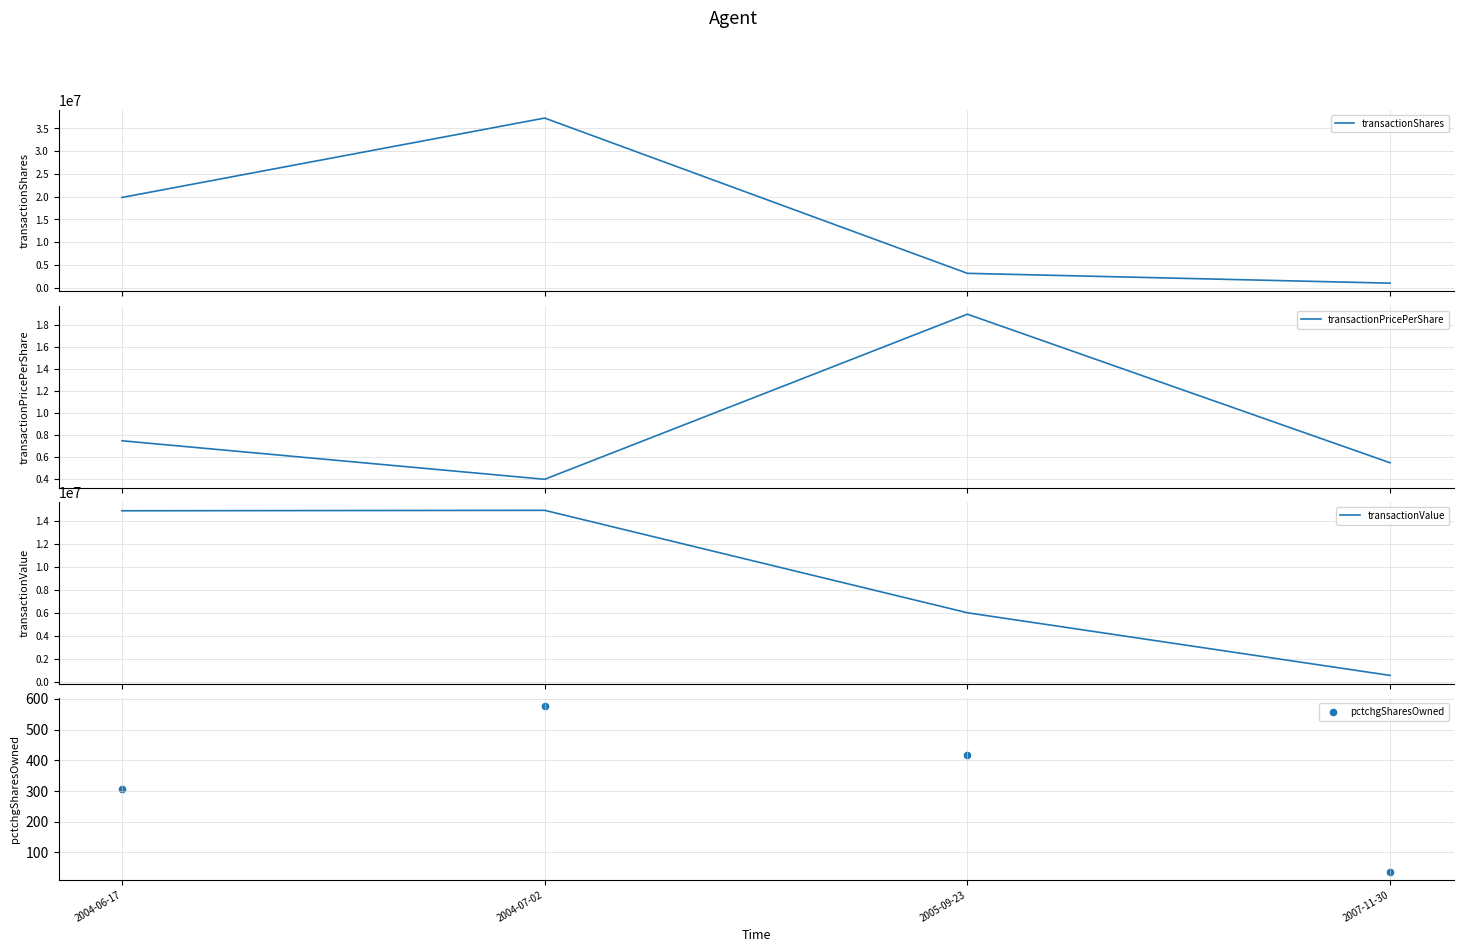

At which category is the sum across all series the highest?

2004-07-02